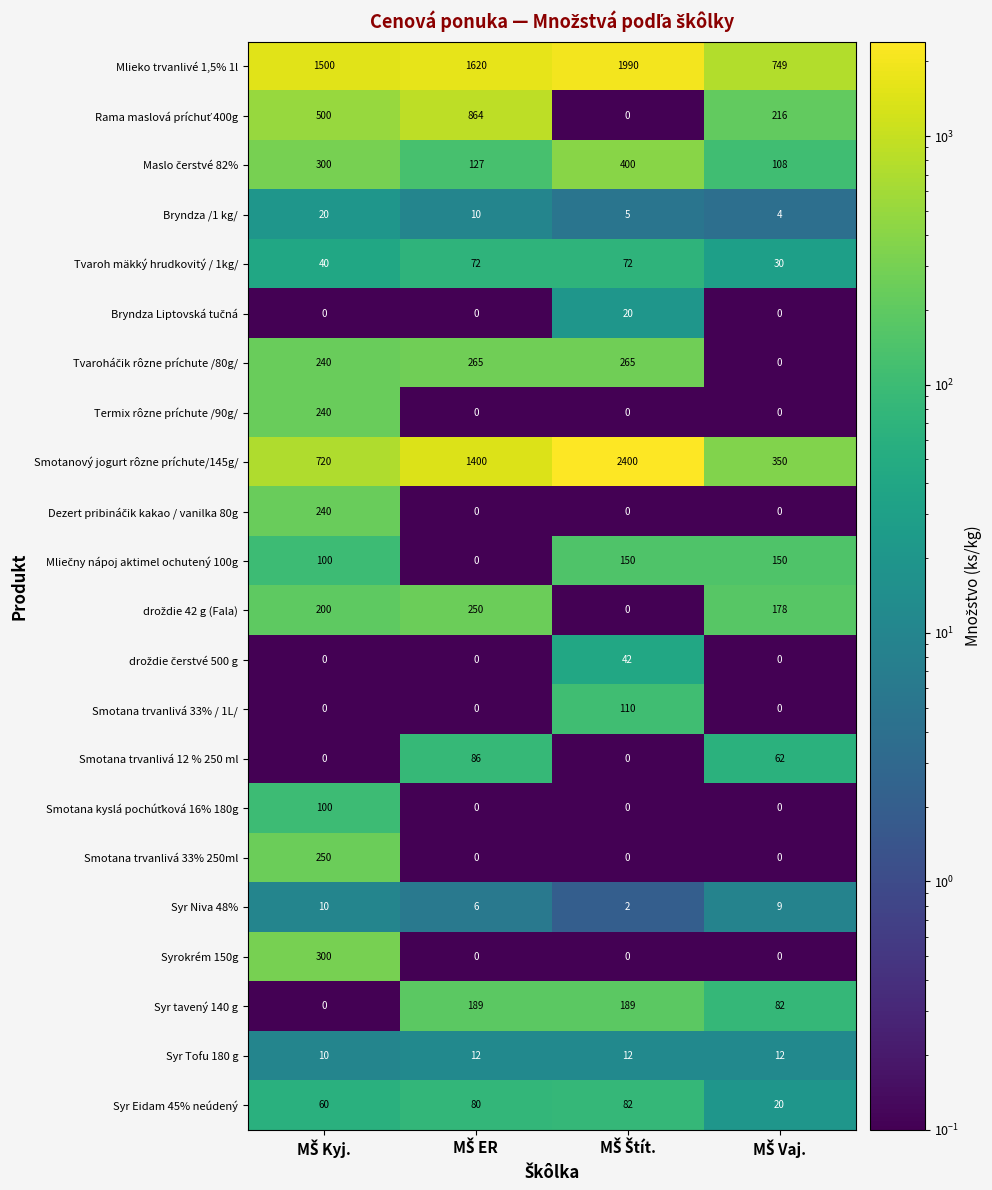

What is the maximum value shown in the chart?

2400